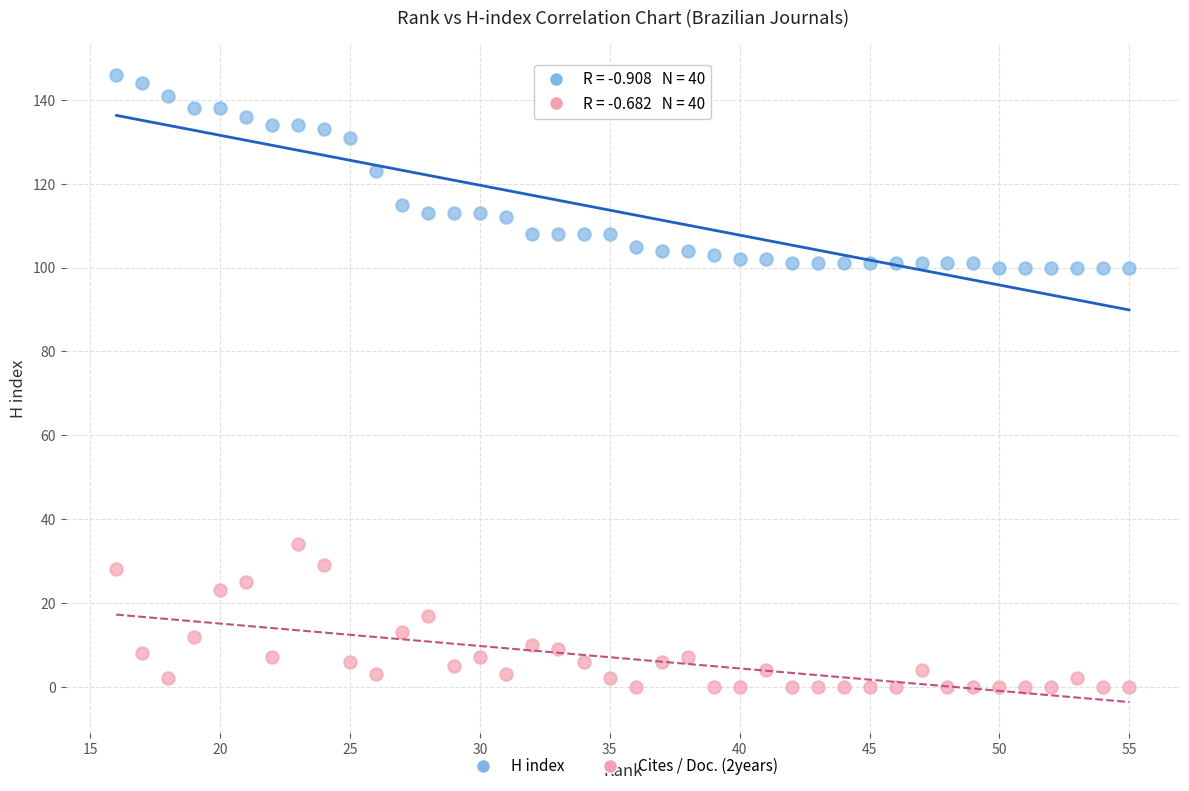

Across all data points, what is the range of X values (max minus min)?

39